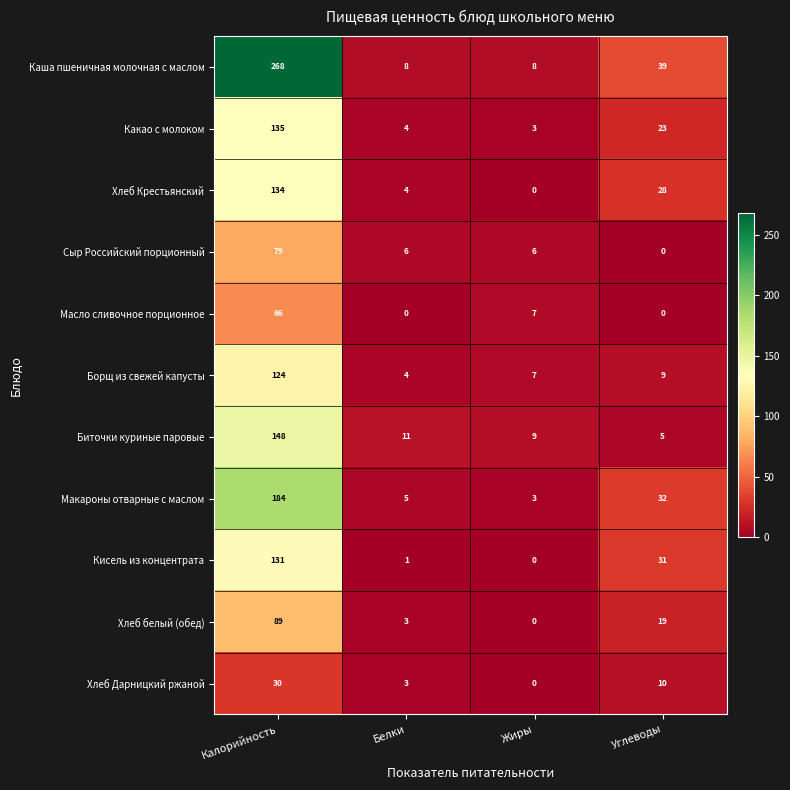

True or false: Хлеб Крестьянский has a value of 28 at Углеводы.

True